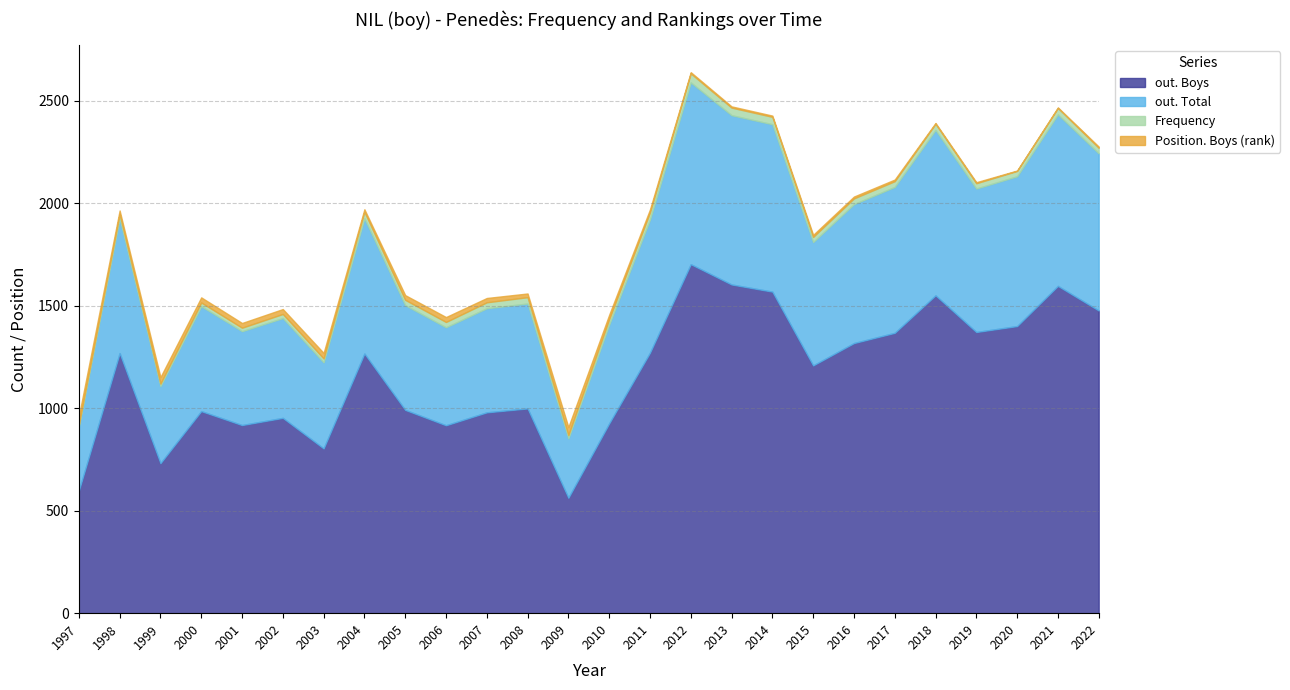

How many lines are shown in the chart?

4